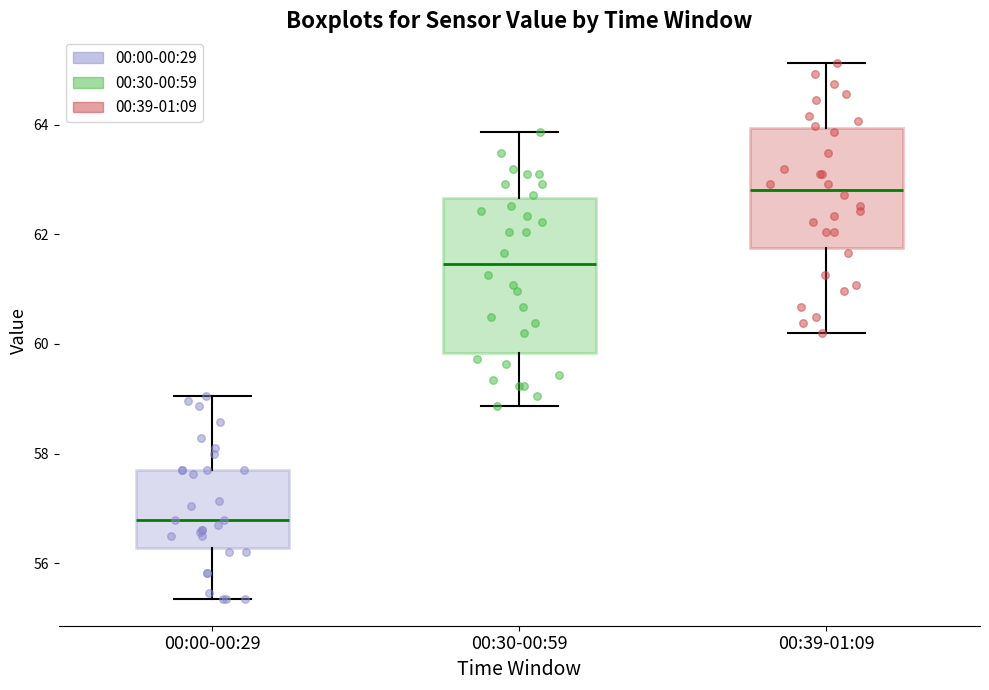

Comparing the boxes themselves (not the whiskers), which one is the tallest?

00:30-00:59